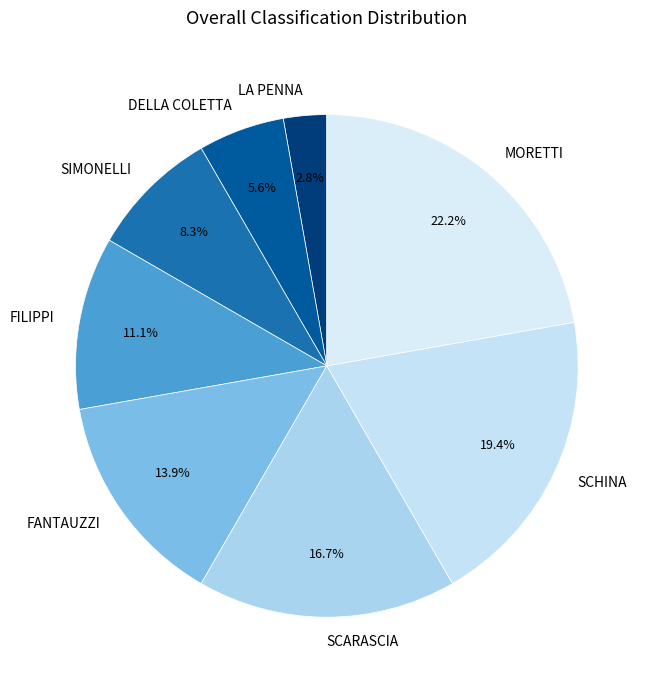

To the nearest percent, what is the difference between the largest and smallest slice percentages?

19%